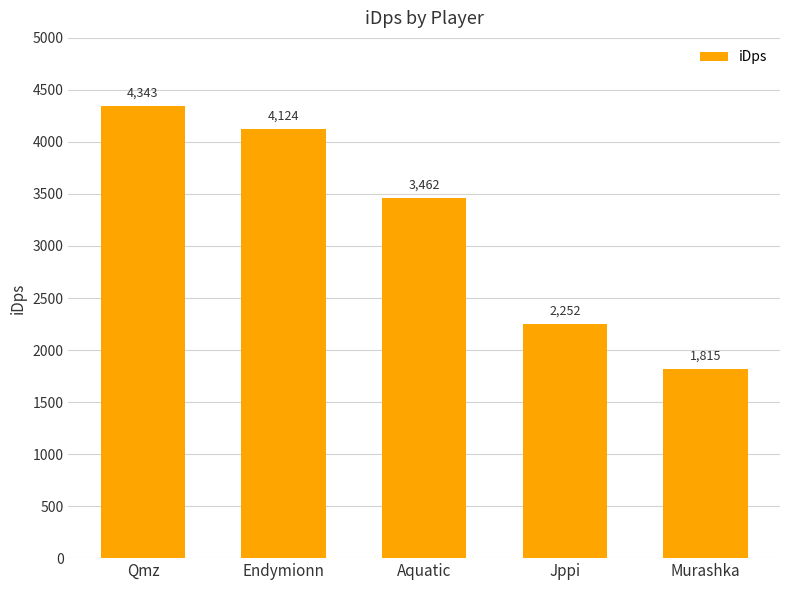

What position from the right is Aquatic?

3